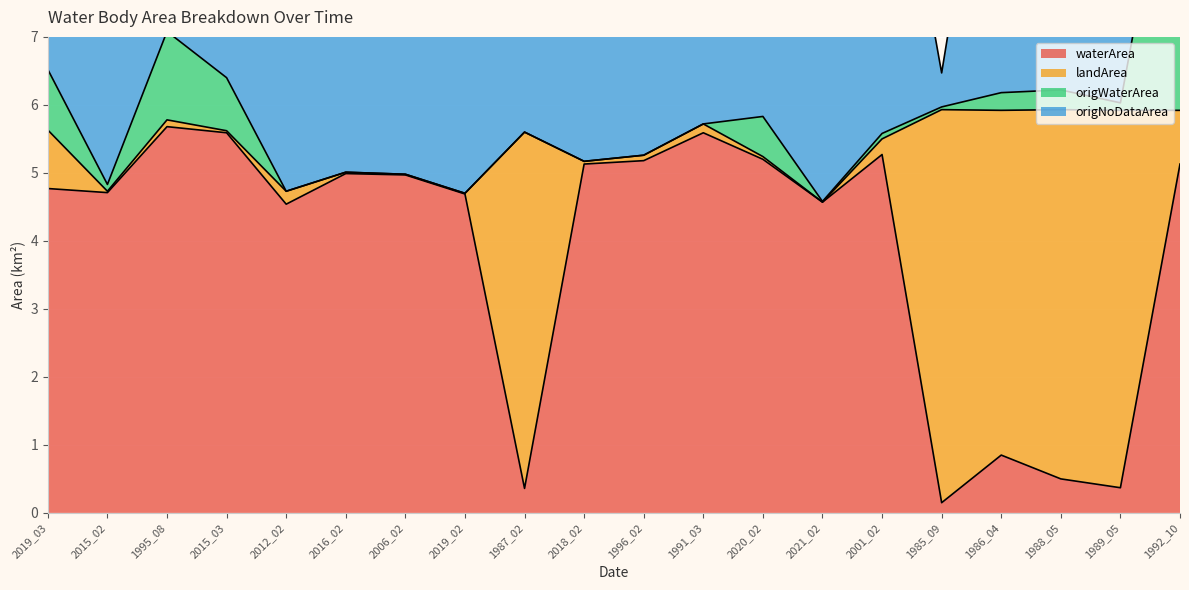

What position from the right is 2019_02?

13